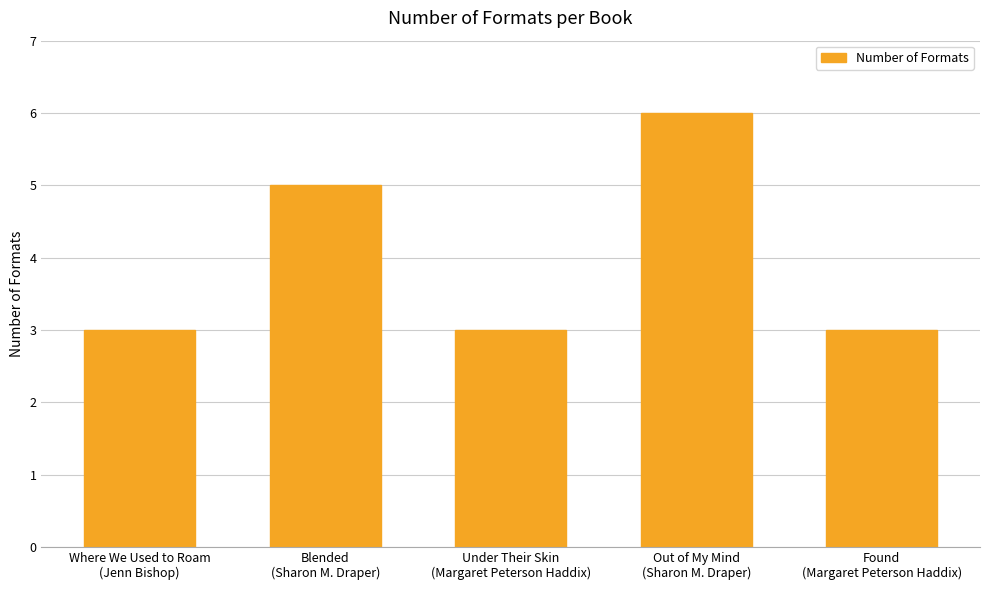

What is the sum of all values?

20